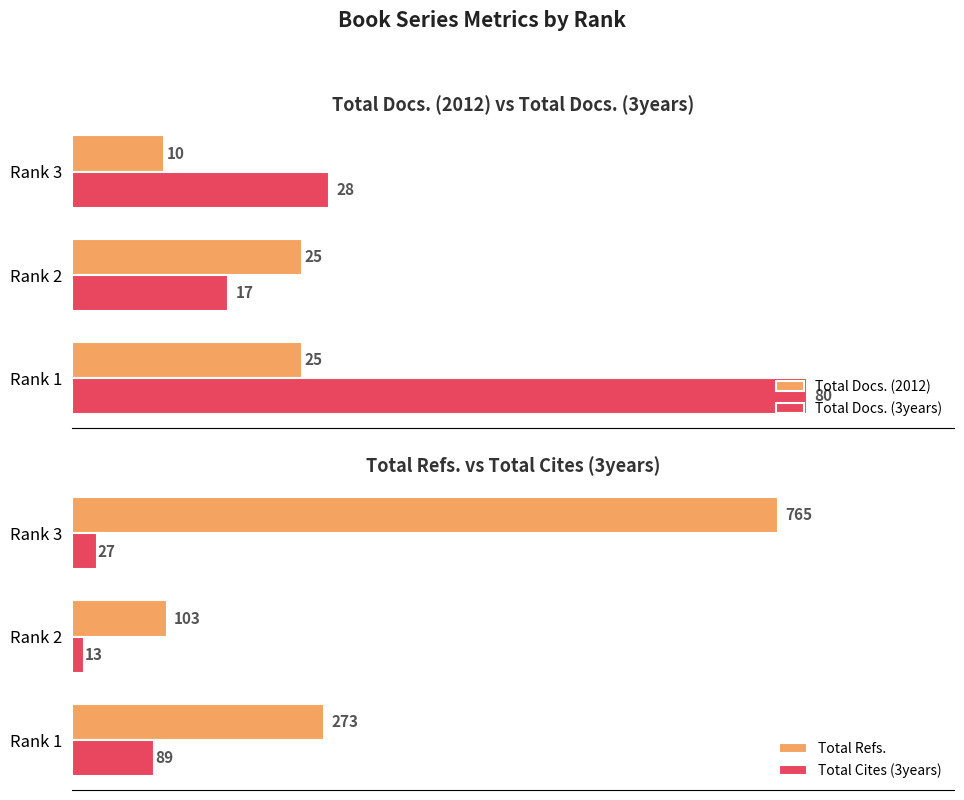

What is the average value of the Total Docs. (2012) series?

20